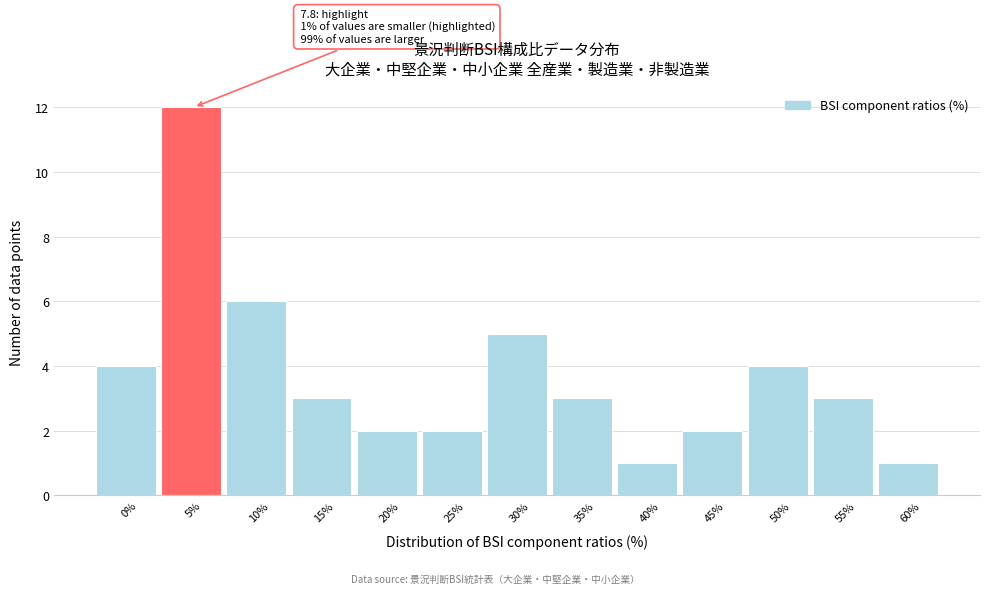

Reading left to right, what are all the values shown in this chart?

4	12	6	3	2	2	5	3	1	2	4	3	1